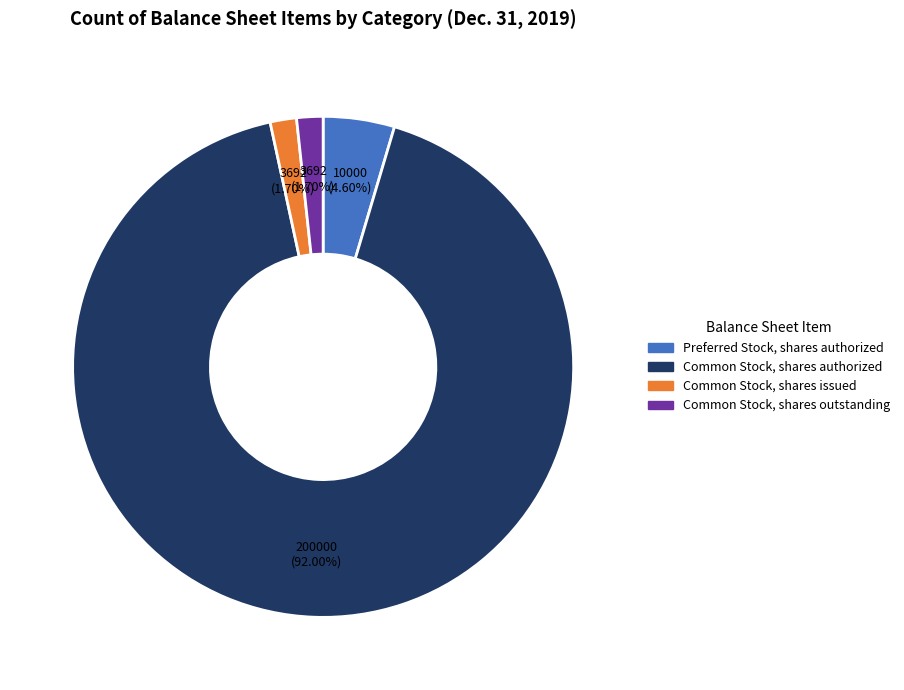

To the nearest percent, what is the difference between the Preferred Stock, shares authorized and Common Stock, shares outstanding slice percentages?

3%